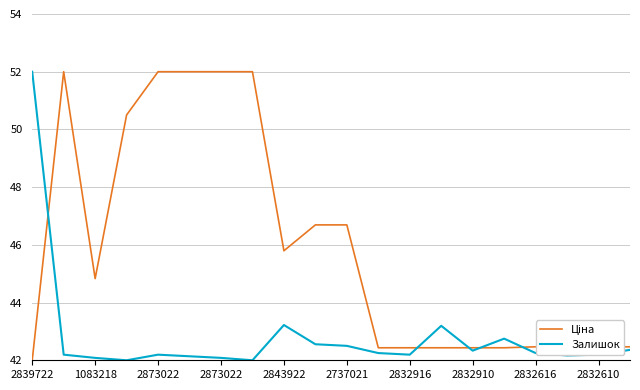

What is the greatest value displayed?

52.0